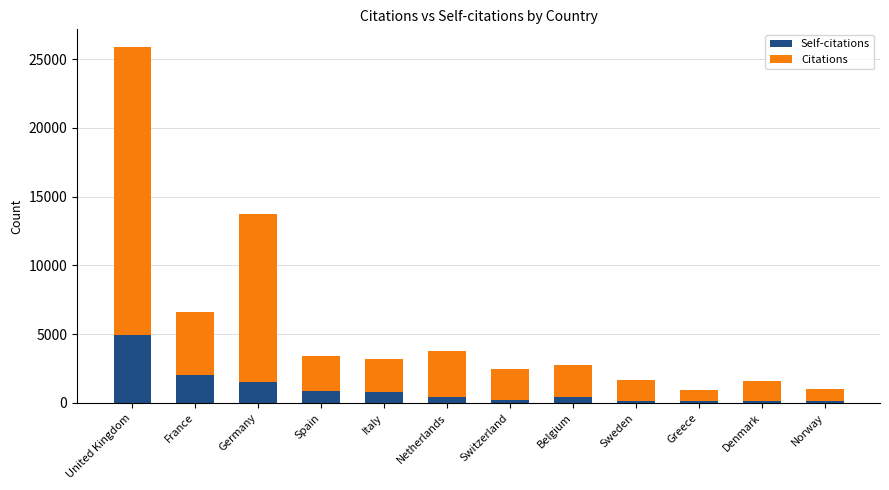

The value of Self-citations at Greece is 132. True or false?

True